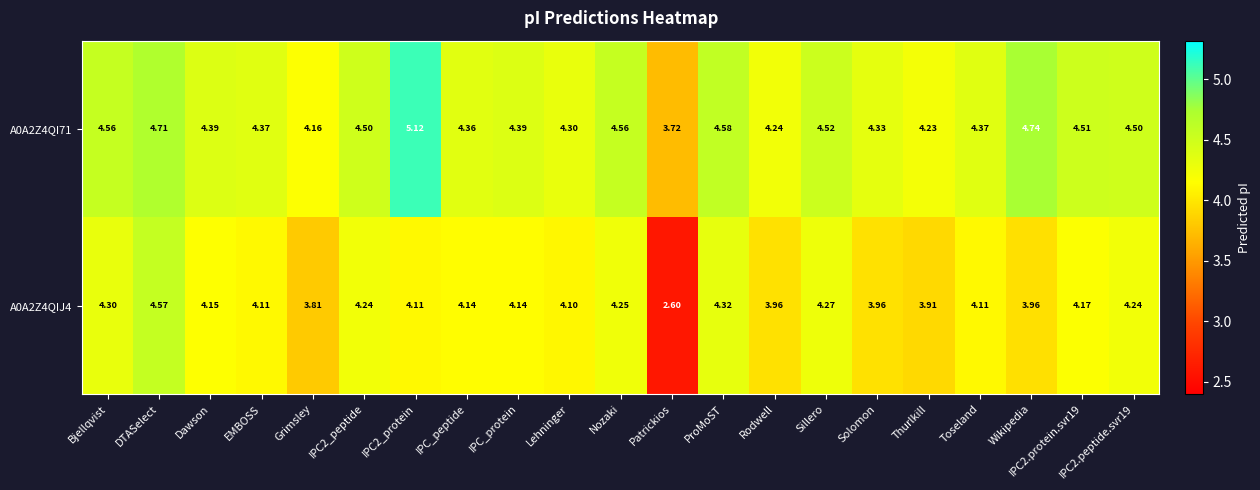

How many values in the A0A2Z4QI71 series are below 4?

1